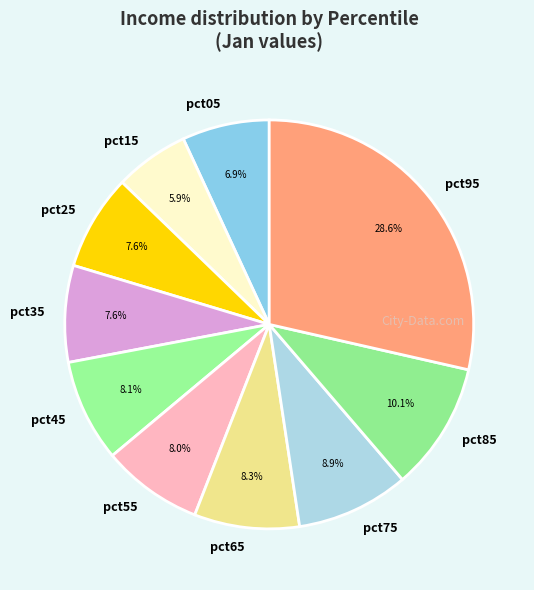

Is there a majority slice in this chart?

No